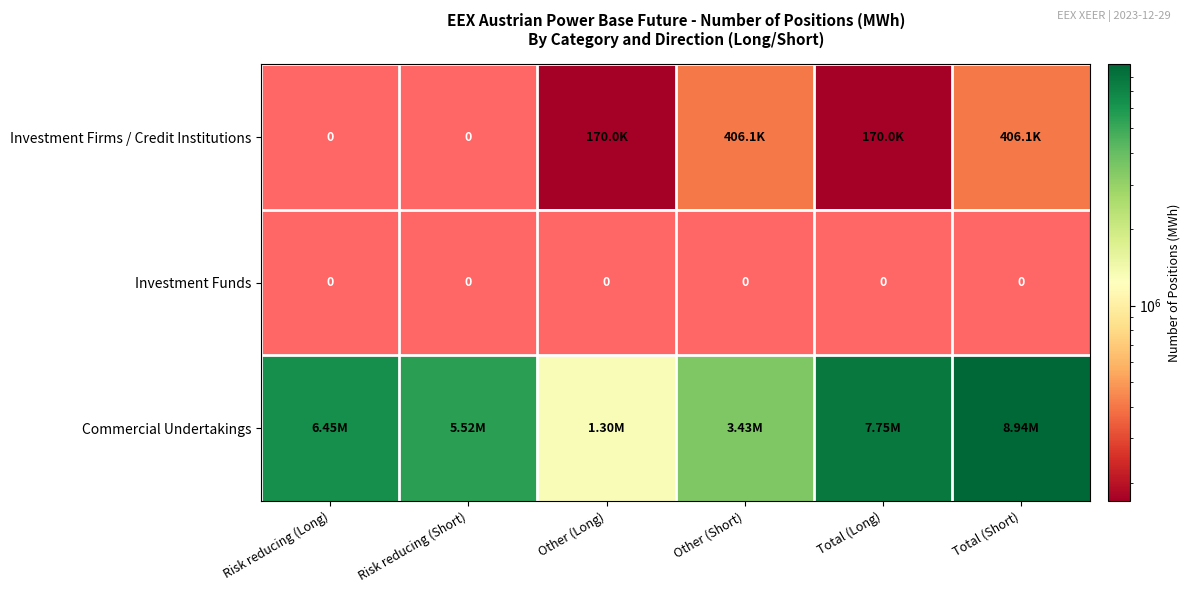

What is the maximum value for Commercial Undertakings?

8942494.0